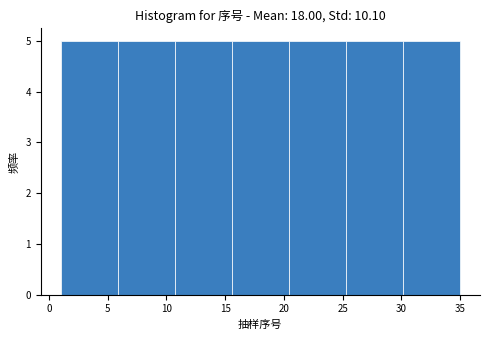

Reading left to right, transcribe this chart: for each bar, give the range it covers on the x-axis and its height. Neither the bar edges nor the heights are printed on the chart, so give them approximately, as read against the axes.

1.0 to 6.0: 5
6.0 to 10.5: 5
10.5 to 15.5: 5
15.5 to 20.5: 5
20.5 to 25.5: 5
25.5 to 30.0: 5
30.0 to 35.0: 5